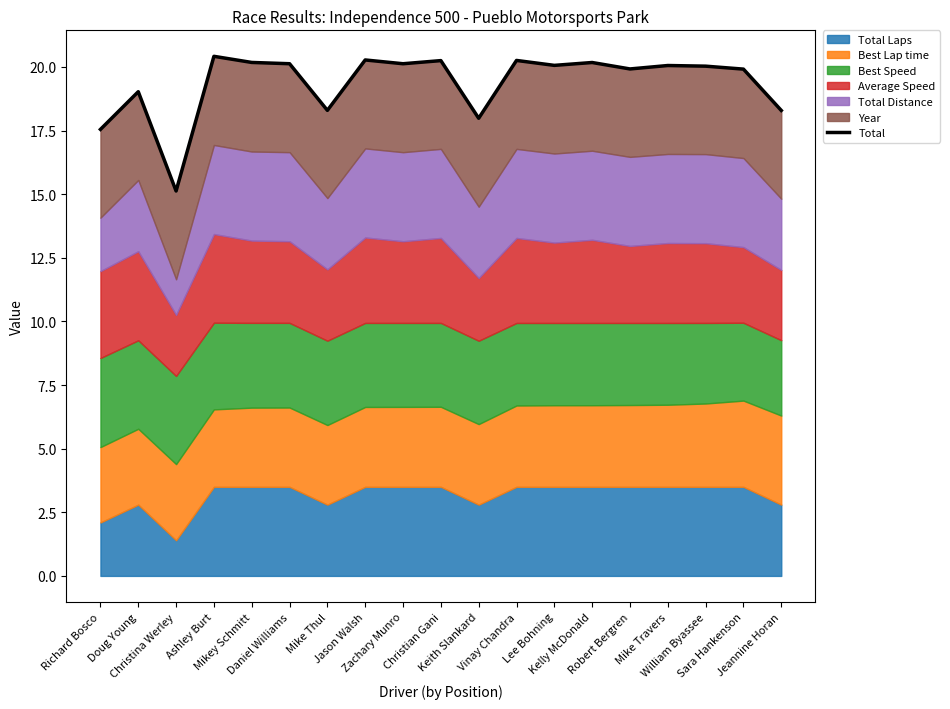

Which label corresponds to the smallest value in the chart?

Christina Werley